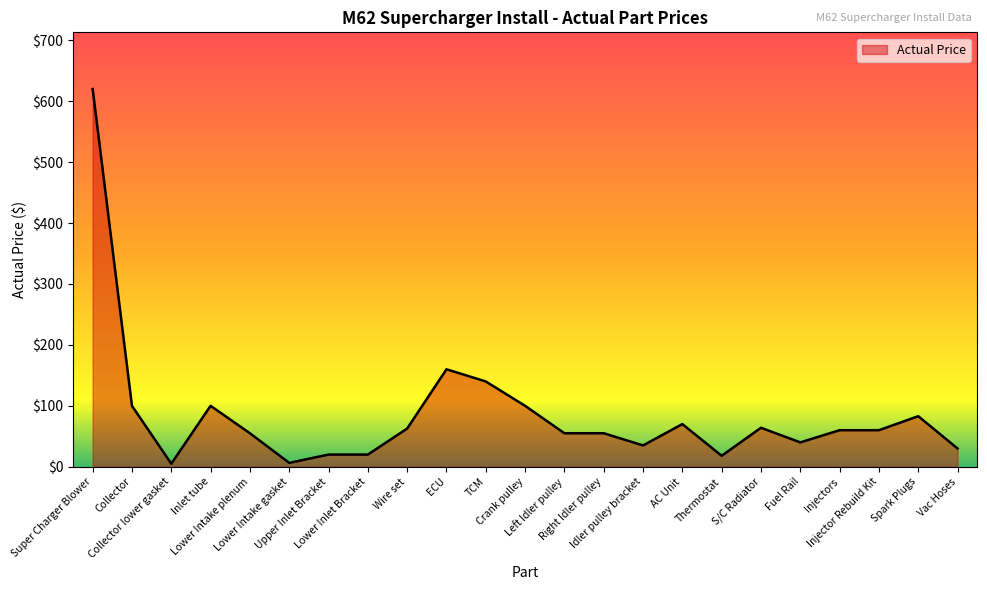

What is the difference between the maximum and minimum values?

615.0